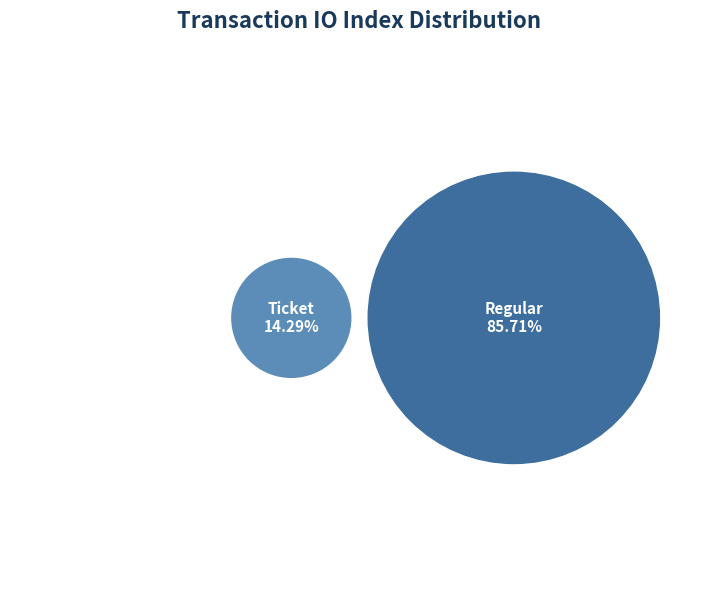

Between Ticket and Regular, which is larger?

Regular